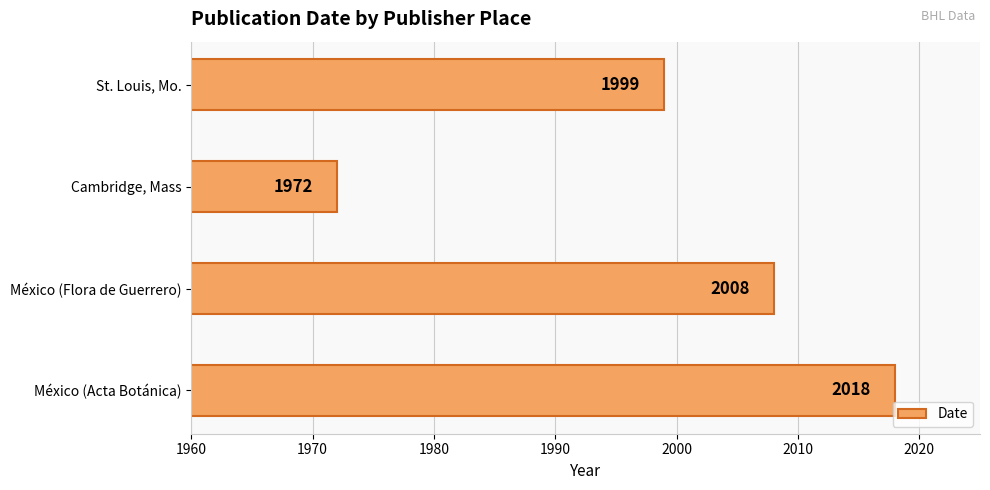

Which label corresponds to the largest value in the chart?

México (Acta Botánica)